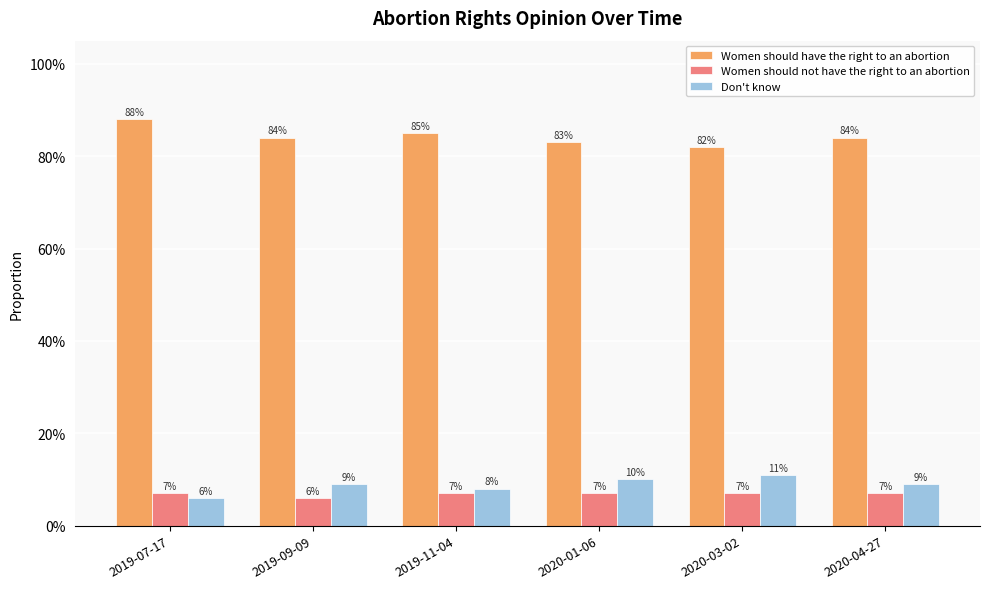

Is the value of Women should not have the right to an abortion at 2019-09-09 greater than the value of Women should have the right to an abortion at 2020-01-06?

No